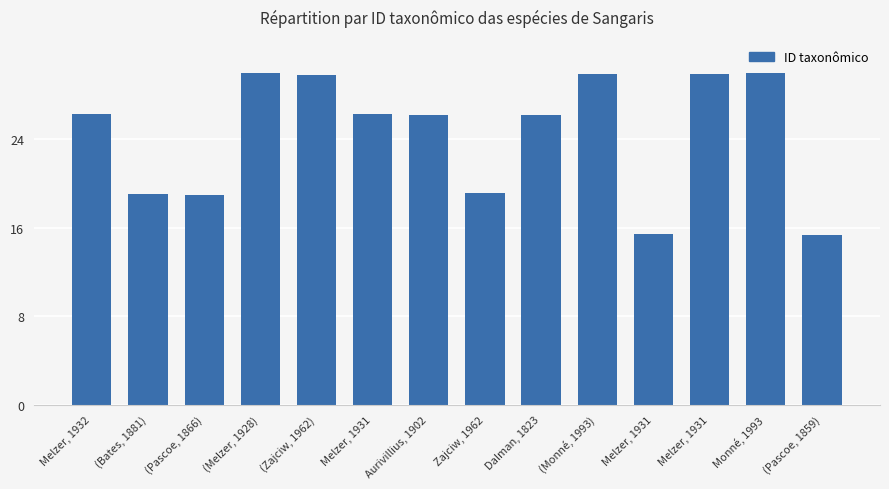

Where does the data first go above 26?

Melzer, 1932